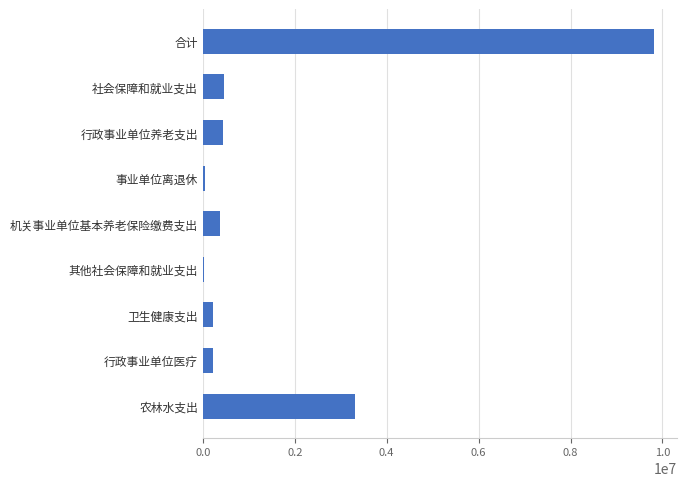

The chart shows a value of 438254.0 at 行政事业单位养老支出. True or false?

True